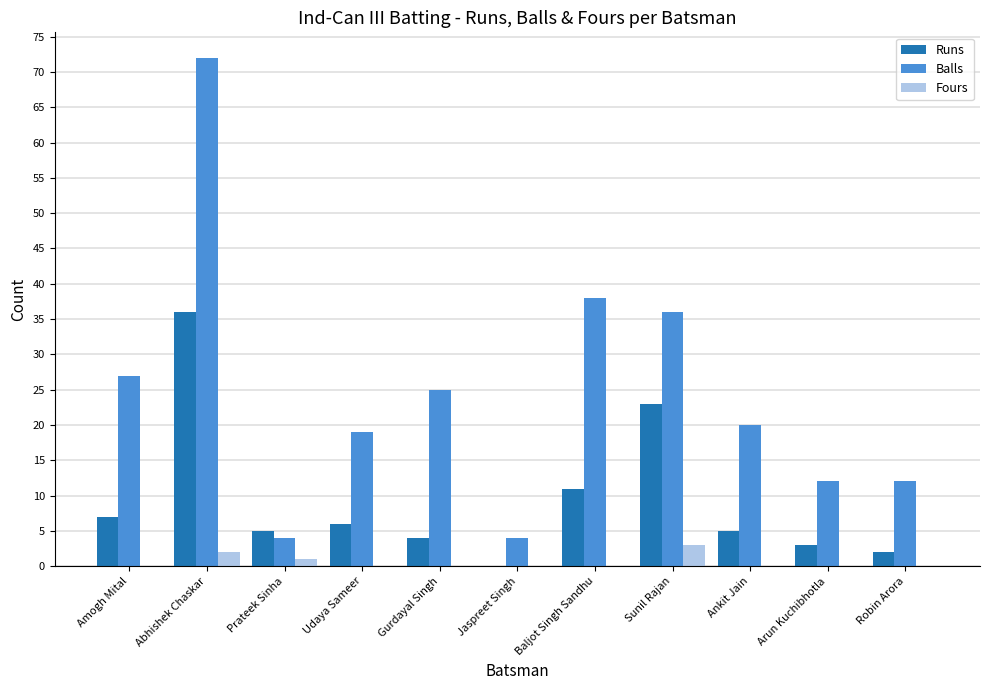

What are all the series names shown in the legend?

Runs, Balls, Fours